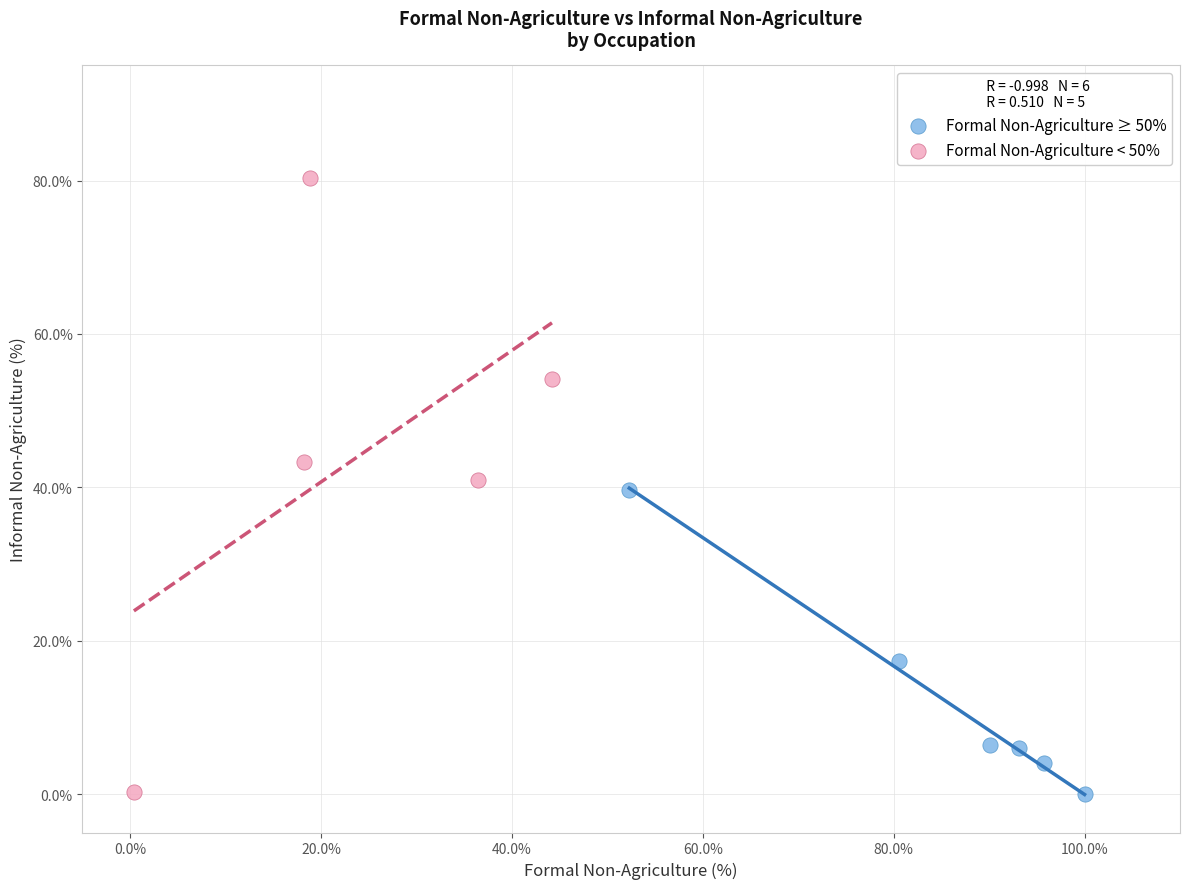

Which series has the widest spread of Y values?

Formal Non-Agriculture < 50%